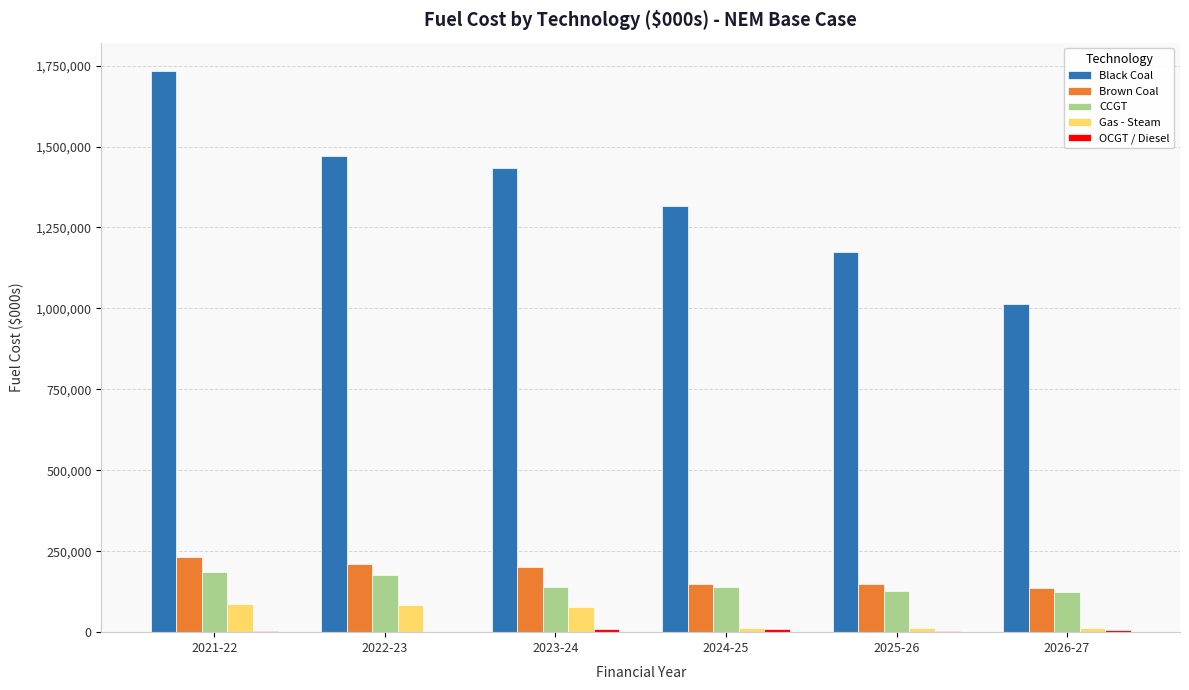

Which series has the largest range (max minus min)?

Black Coal